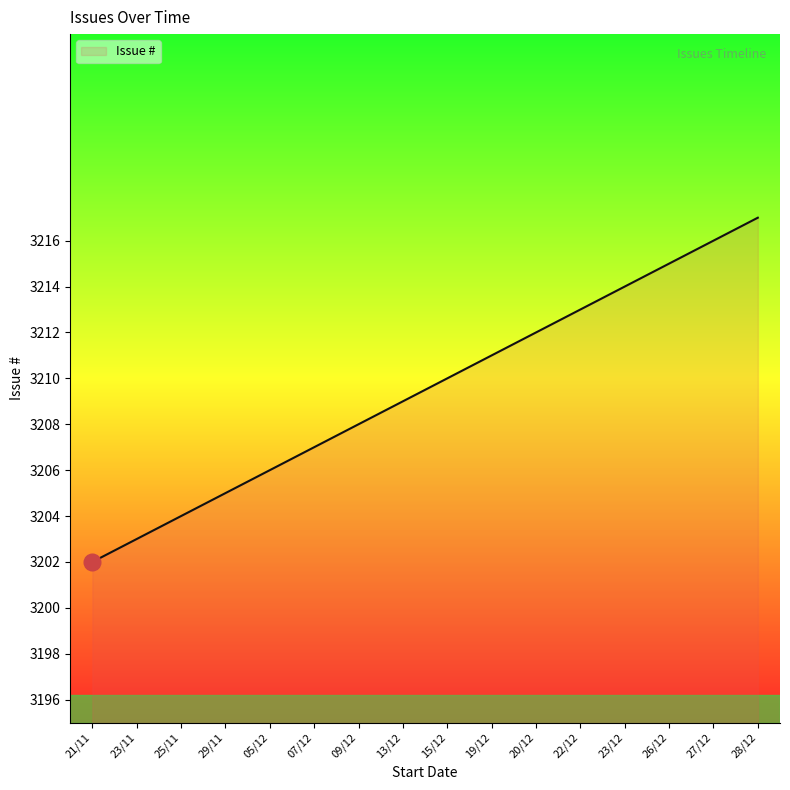

What is the difference between the second highest and second lowest values?

13